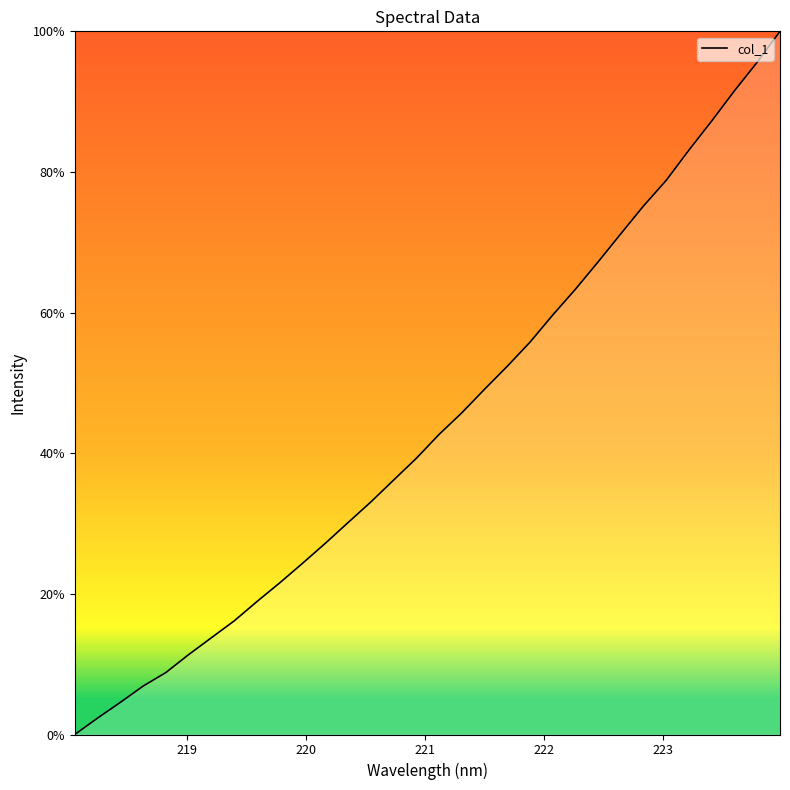

What is the maximum value shown in the chart?

100.0